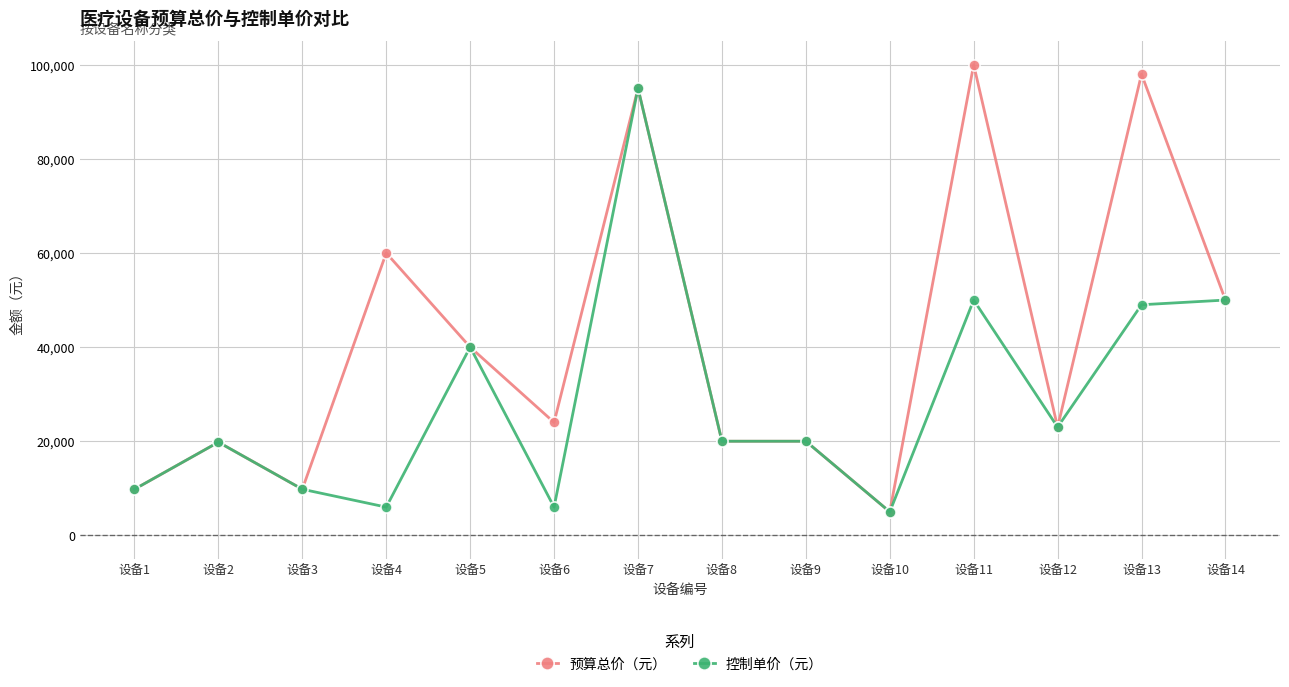

List the series in order of their overall mean, highest first.

预算总价（元）, 控制单价（元）